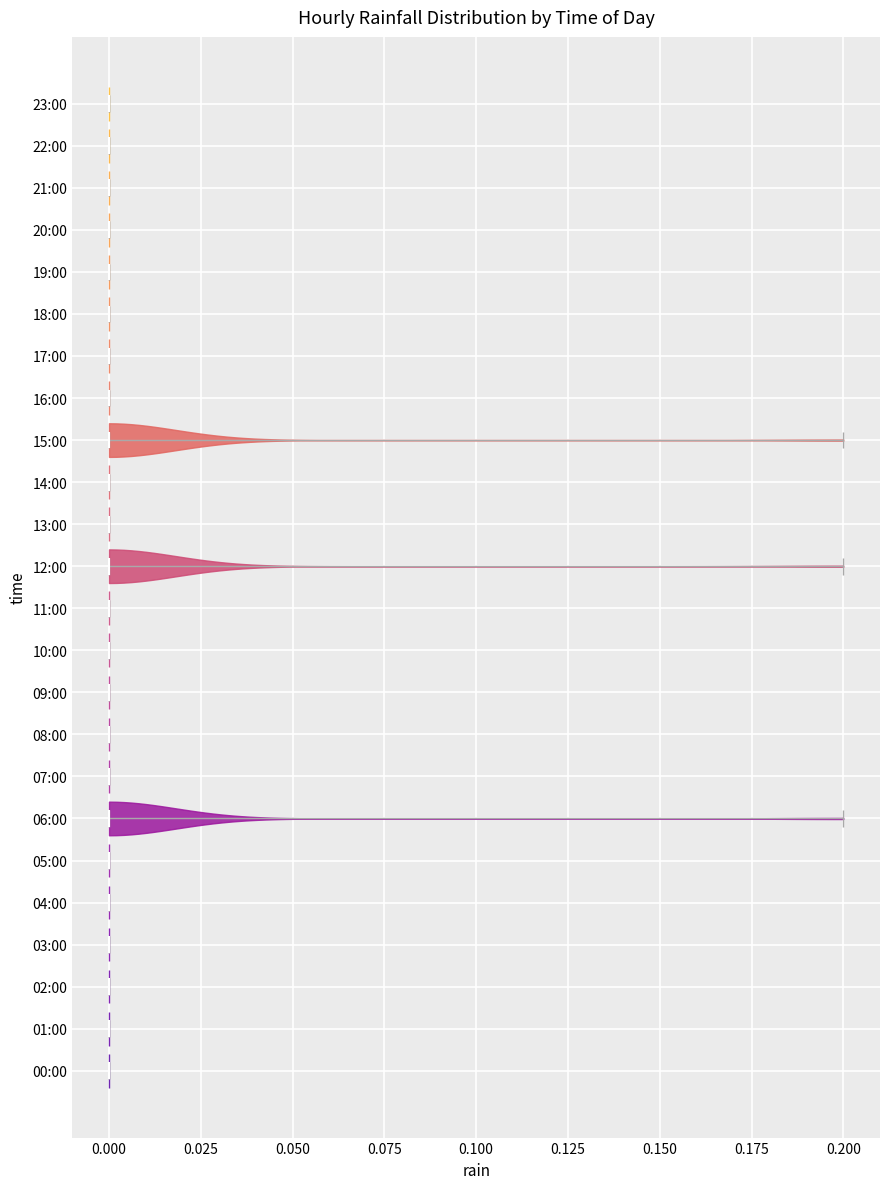

Reading bottom to top, read every violin against the x-axis: where its median line is, and the lowest and highest points it reaches. The values are not printed on the chart, so give them approximately, as read against the axis.

00:00: median line 0.0, lowest point 0.0, highest point 0.0
01:00: median line 0.0, lowest point 0.0, highest point 0.0
02:00: median line 0.0, lowest point 0.0, highest point 0.0
03:00: median line 0.0, lowest point 0.0, highest point 0.0
04:00: median line 0.0, lowest point 0.0, highest point 0.0
05:00: median line 0.0, lowest point 0.0, highest point 0.0
06:00: median line 0.0, lowest point 0.0, highest point 0.2
07:00: median line 0.0, lowest point 0.0, highest point 0.0
08:00: median line 0.0, lowest point 0.0, highest point 0.0
09:00: median line 0.0, lowest point 0.0, highest point 0.0
10:00: median line 0.0, lowest point 0.0, highest point 0.0
11:00: median line 0.0, lowest point 0.0, highest point 0.0
12:00: median line 0.0, lowest point 0.0, highest point 0.2
13:00: median line 0.0, lowest point 0.0, highest point 0.0
14:00: median line 0.0, lowest point 0.0, highest point 0.0
15:00: median line 0.0, lowest point 0.0, highest point 0.2
16:00: median line 0.0, lowest point 0.0, highest point 0.0
17:00: median line 0.0, lowest point 0.0, highest point 0.0
18:00: median line 0.0, lowest point 0.0, highest point 0.0
19:00: median line 0.0, lowest point 0.0, highest point 0.0
20:00: median line 0.0, lowest point 0.0, highest point 0.0
21:00: median line 0.0, lowest point 0.0, highest point 0.0
22:00: median line 0.0, lowest point 0.0, highest point 0.0
23:00: median line 0.0, lowest point 0.0, highest point 0.0